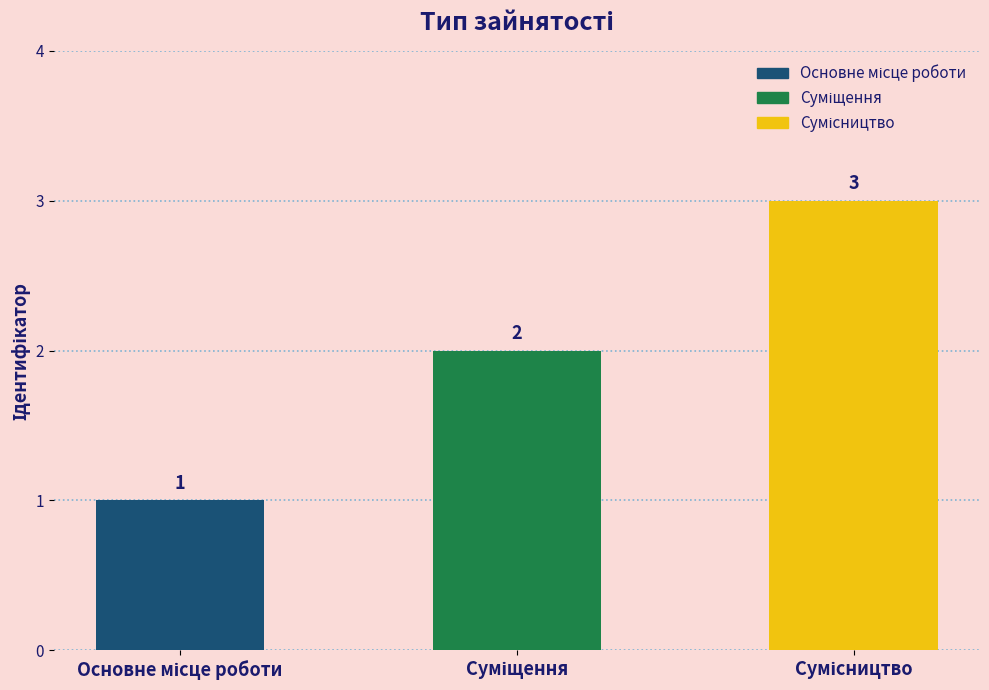

How many values are between 1 and 3?

3